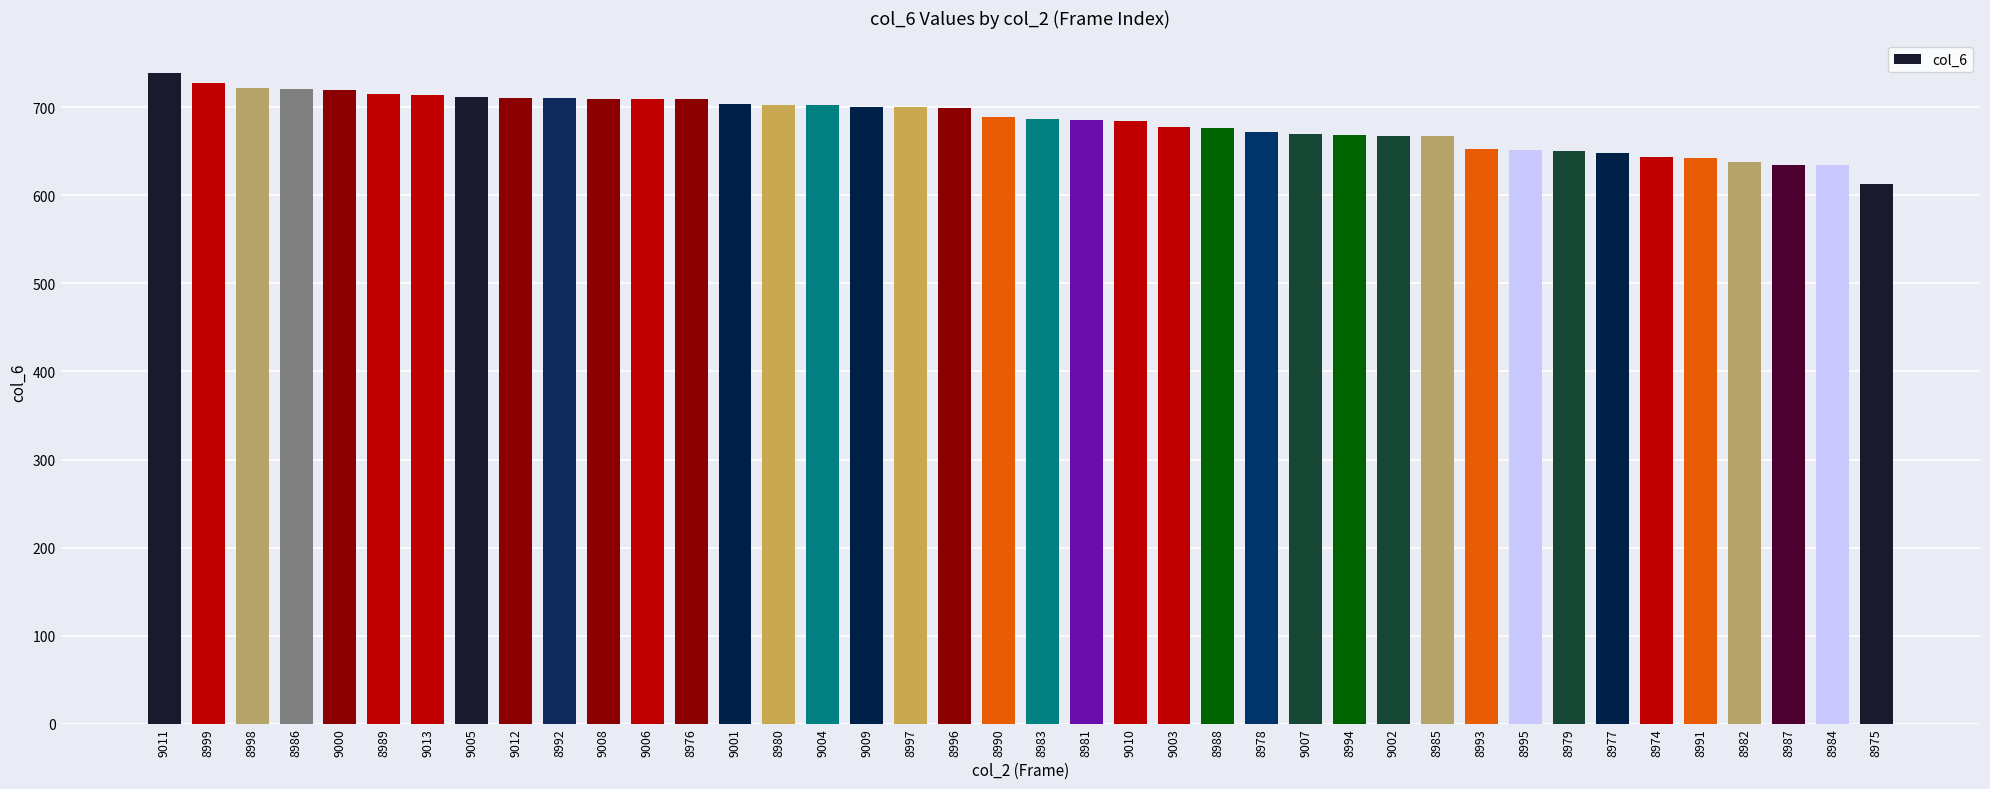

What is the label of the 39th bar from the right?

8999